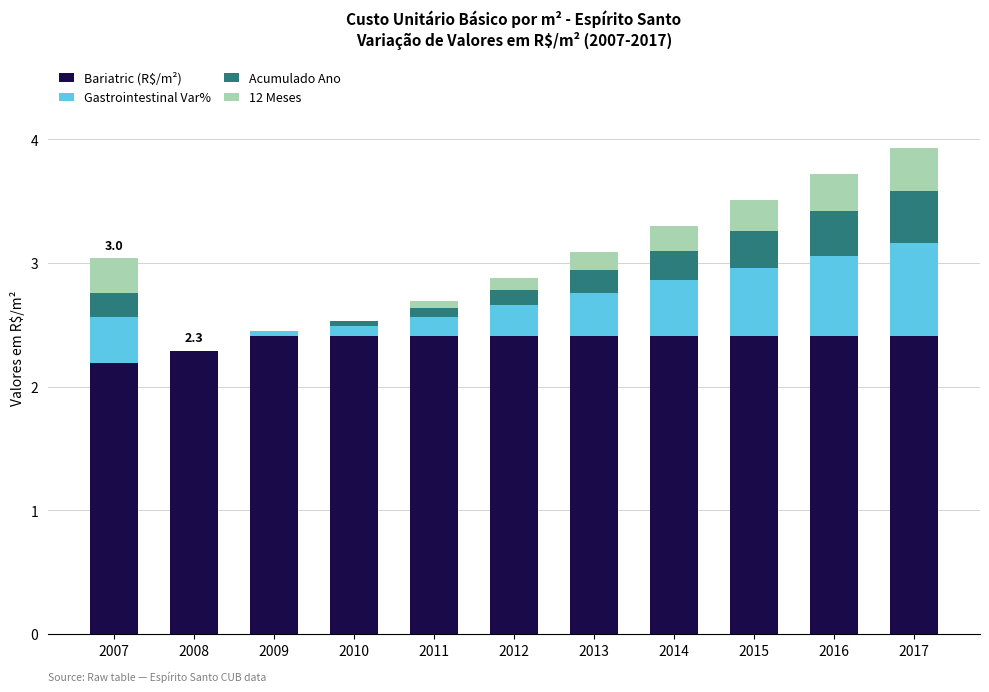

What is the total value across all series at 2007?

3.0